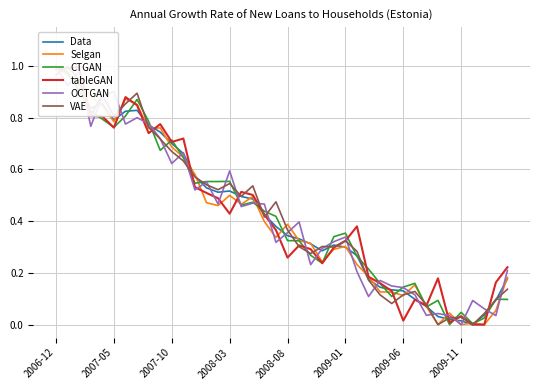

Does the chart have visible grid lines?

Yes